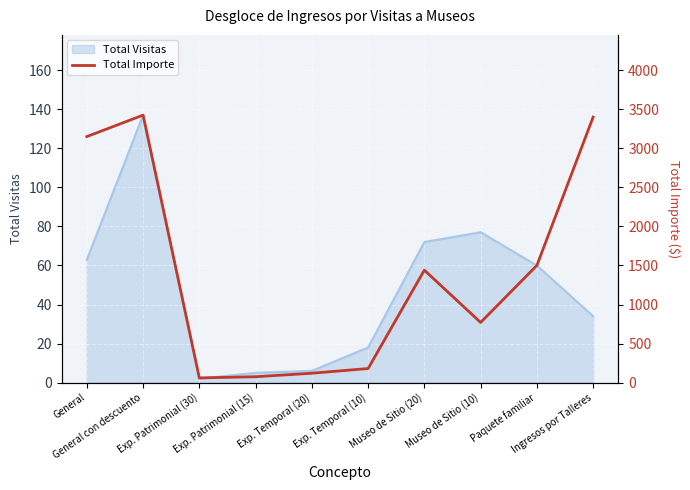

What is the maximum value for Total Visitas?

137